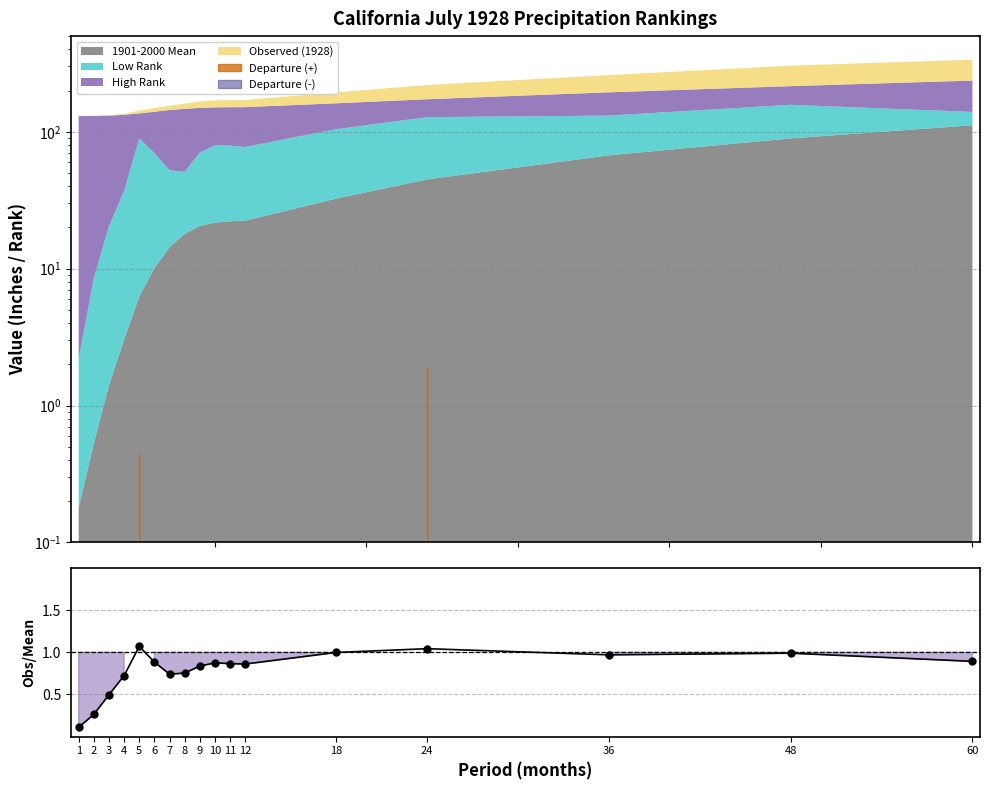

Rank the categories by value from lowest to highest.

1, 2, 3, 4, 7, 8, 9, 12, 11, 10, 6, 60, 36, 48, 18, 24, 5